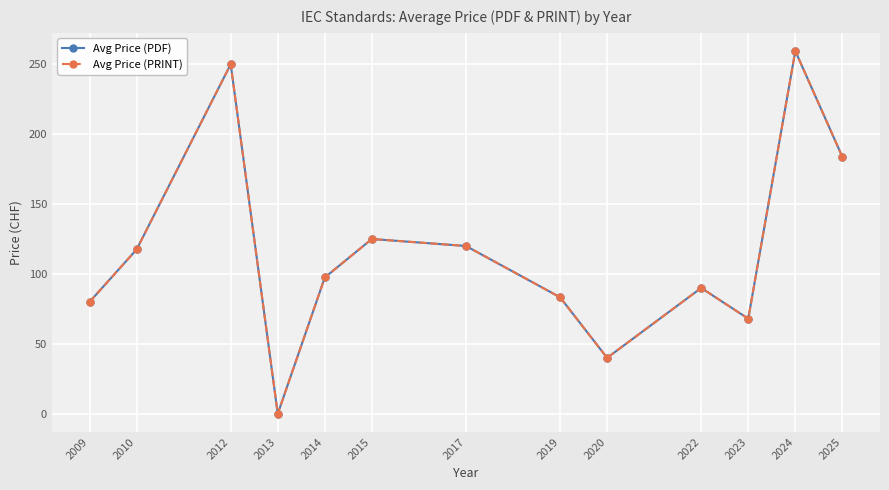

Which series changed the most between 2017 and 2023?

Avg Price (PDF)